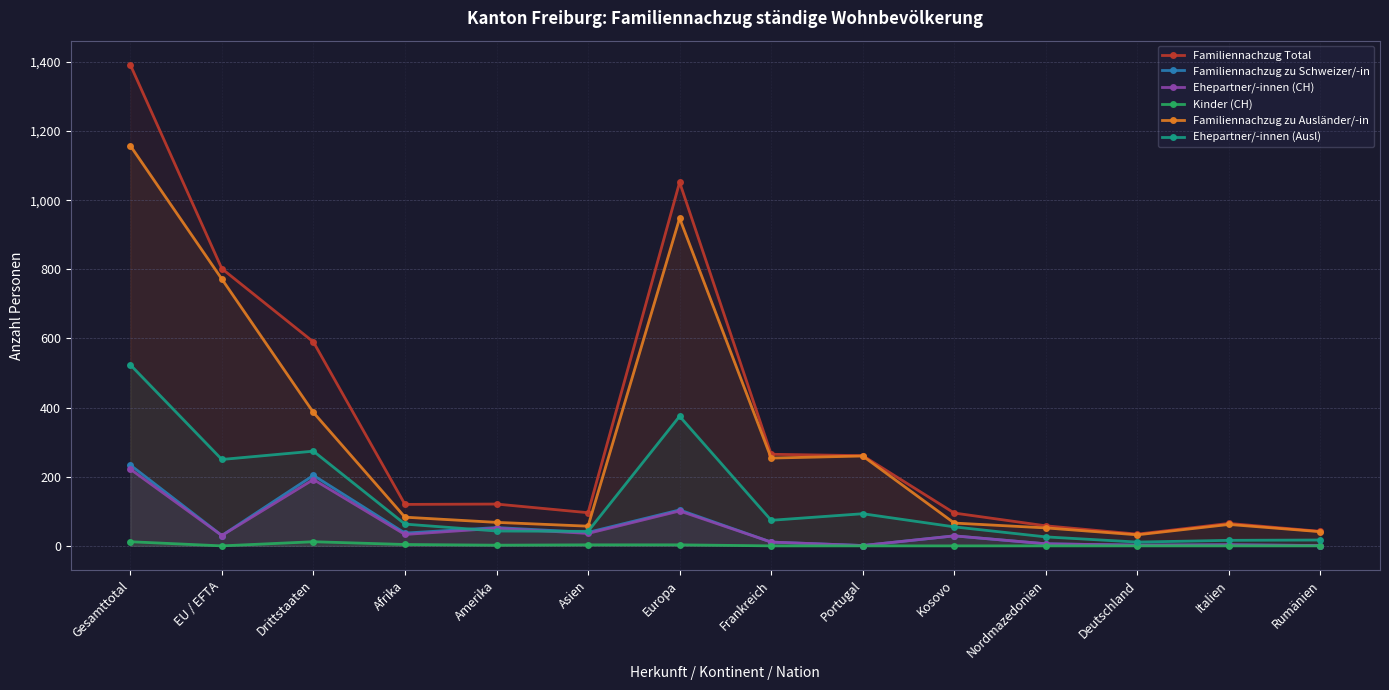

Reading right to left, transcribe all the data shown in this chart.

Familiennachzug Total: Rumänien=42	Italien=65	Deutschland=34	Nordmazedonien=58	Kosovo=95	Portugal=261	Frankreich=265	Europa=1052	Asien=96	Amerika=121	Afrika=120	Drittstaaten=590	EU / EFTA=802	Gesamttotal=1392
Familiennachzug zu Schweizer/-in: Rumänien=1	Italien=3	Deutschland=2	Nordmazedonien=6	Kosovo=29	Portugal=1	Frankreich=11	Europa=104	Asien=39	Amerika=53	Afrika=37	Drittstaaten=204	EU / EFTA=30	Gesamttotal=234
Ehepartner/-innen (CH): Rumänien=1	Italien=3	Deutschland=2	Nordmazedonien=6	Kosovo=29	Portugal=1	Frankreich=11	Europa=101	Asien=36	Amerika=51	Afrika=33	Drittstaaten=192	EU / EFTA=30	Gesamttotal=222
Kinder (CH): Rumänien=0	Italien=0	Deutschland=0	Nordmazedonien=0	Kosovo=0	Portugal=0	Frankreich=0	Europa=3	Asien=3	Amerika=2	Afrika=4	Drittstaaten=12	EU / EFTA=0	Gesamttotal=12
Familiennachzug zu Ausländer/-in: Rumänien=41	Italien=62	Deutschland=32	Nordmazedonien=52	Kosovo=66	Portugal=260	Frankreich=254	Europa=948	Asien=57	Amerika=68	Afrika=83	Drittstaaten=386	EU / EFTA=772	Gesamttotal=1158
Ehepartner/-innen (Ausl): Rumänien=17	Italien=16	Deutschland=11	Nordmazedonien=26	Kosovo=55	Portugal=93	Frankreich=74	Europa=375	Asien=42	Amerika=43	Afrika=63	Drittstaaten=274	EU / EFTA=250	Gesamttotal=524